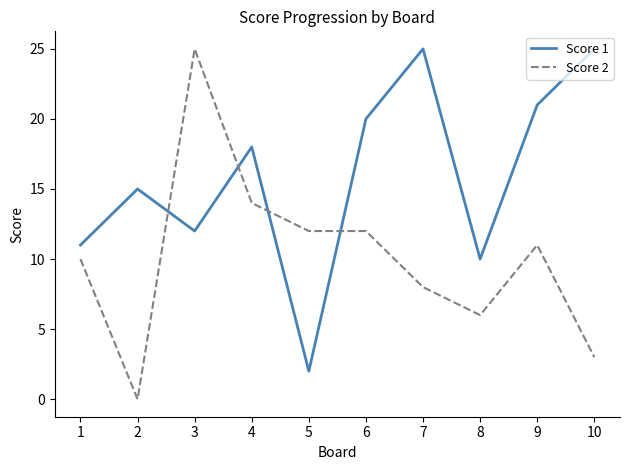

What value does the Score 1 series have at 1, to the nearest 5?

10